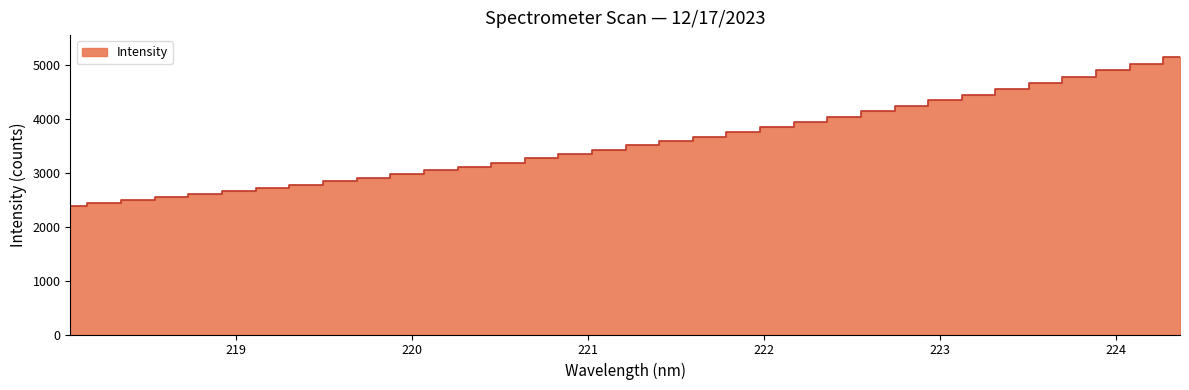

What is the label of the 28th point from the right?

219.2067